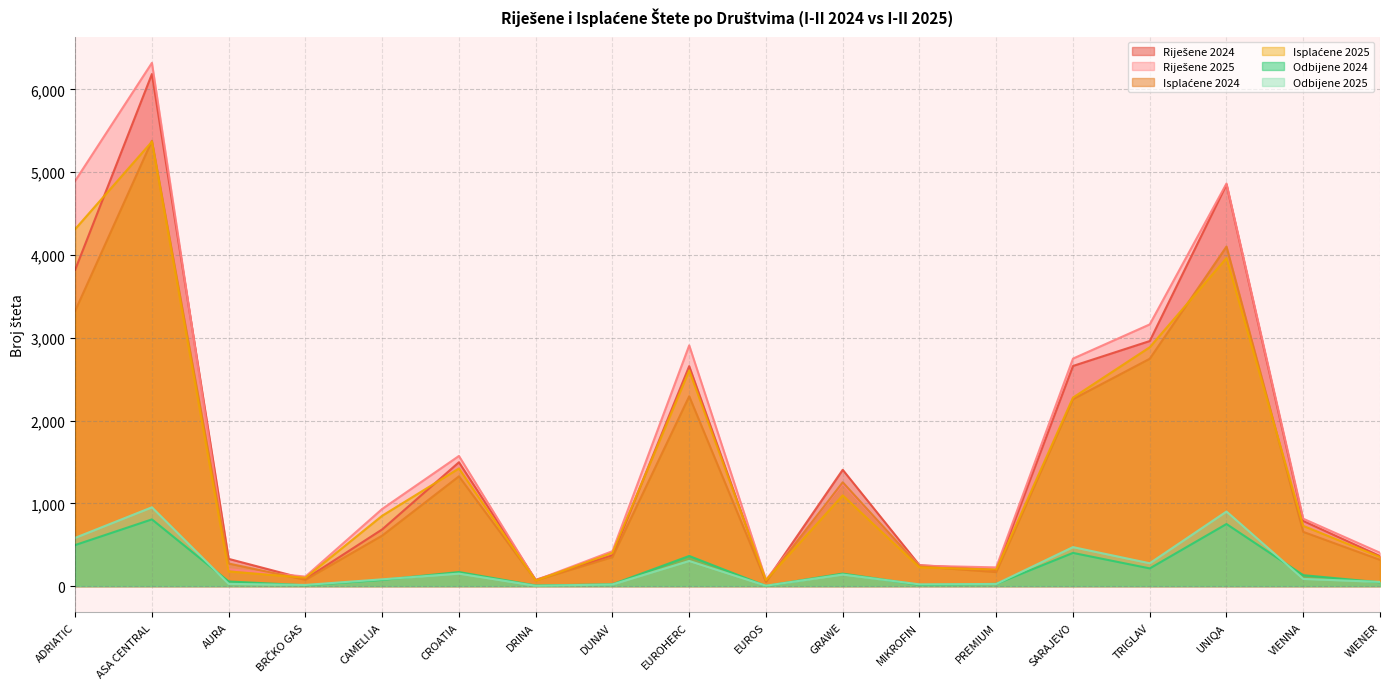

What is the value of the Isplaćene 2024 point at the 6th from the left?

1326